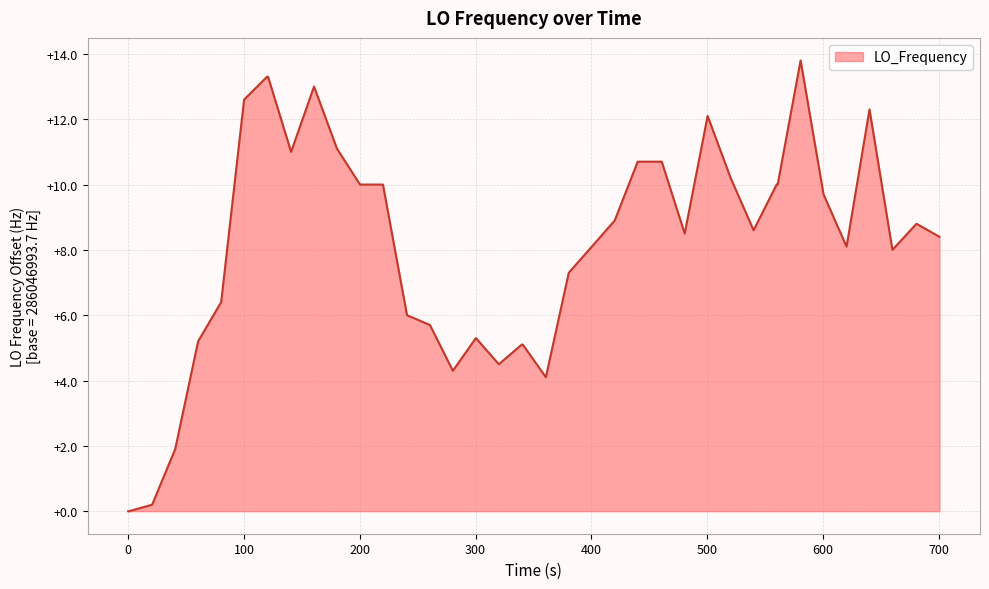

Does the chart display data point markers on the line(s)?

No